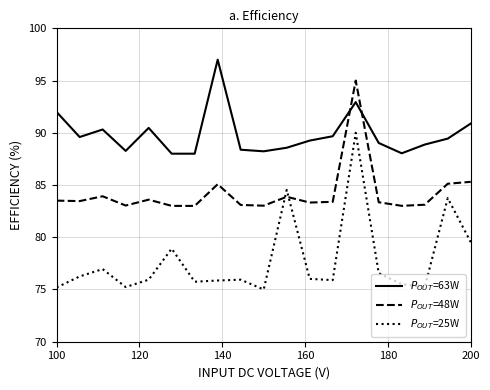

List the series in order of their overall mean, lowest first.

$P_{OUT}$=25W, $P_{OUT}$=48W, $P_{OUT}$=63W